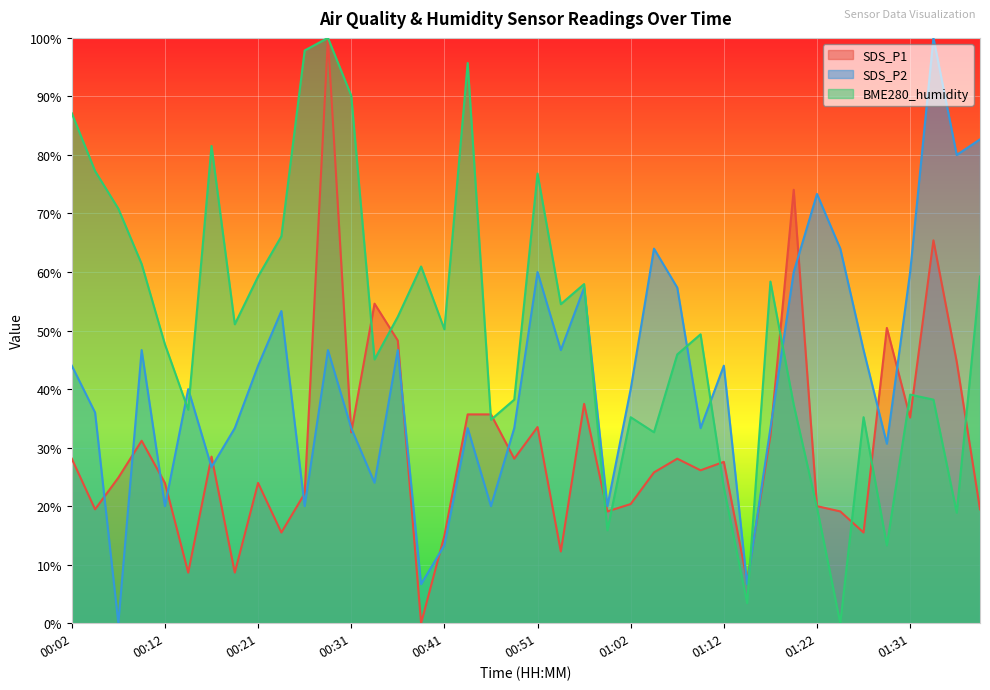

What is the label of the 1st point from the left?

00:02